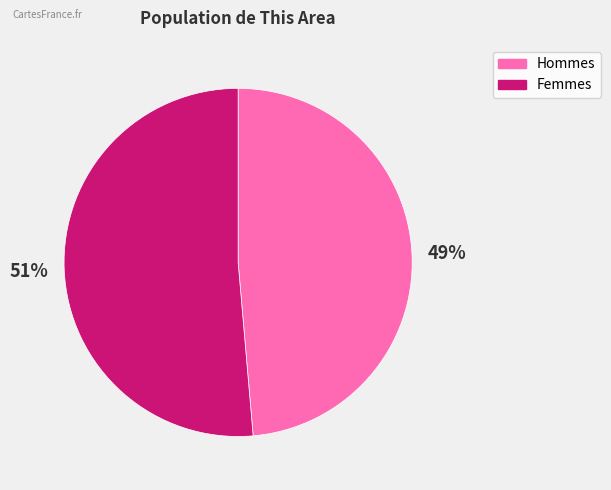

To the nearest percent, what is the average slice percentage?

50%